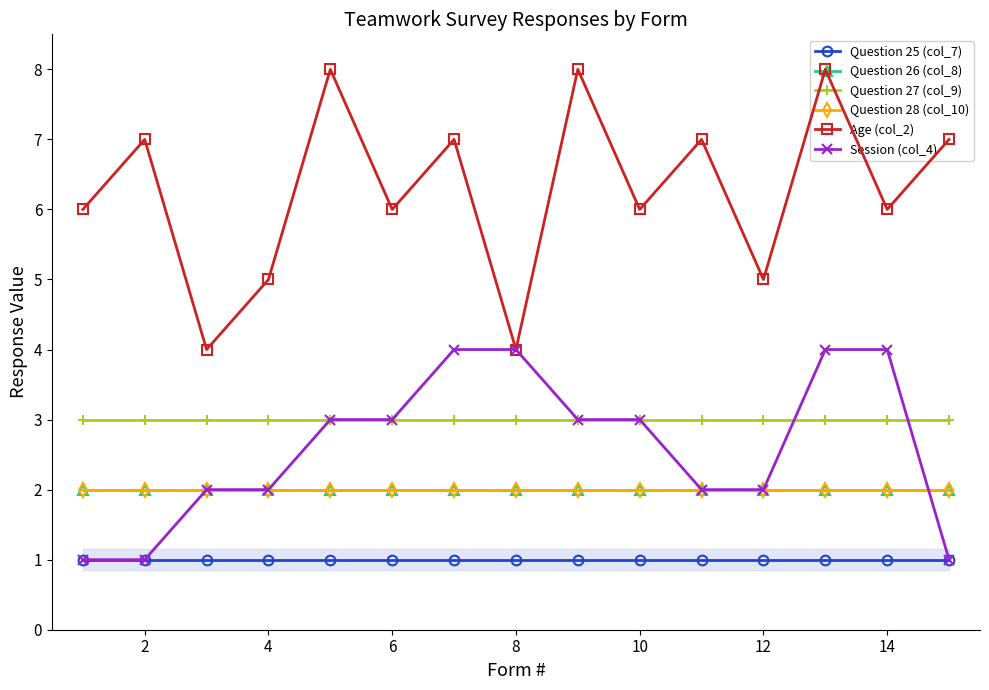

True or false: Question 26 (col_8) and Question 27 (col_9) cross at least once.

False